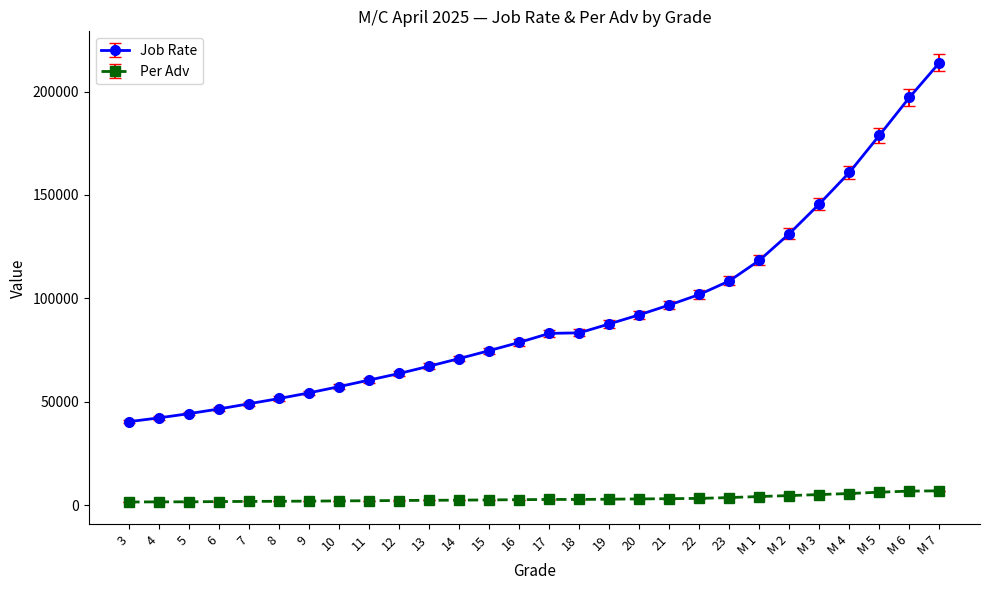

Is this an area chart (filled region under the line)?

No